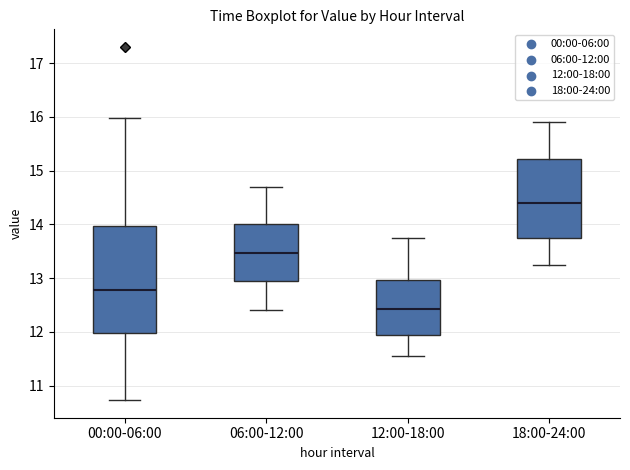

Reading left to right, read every box against the y-axis: the position of its median line, the range the box covers, and the ends of its whiskers. The values are not printed on the chart, so give them approximately, as read against the axis.

00:00-06:00: median 12.8, box 12.0 to 14.0, whiskers 10.7 to 16.0
06:00-12:00: median 13.5, box 12.9 to 14.0, whiskers 12.4 to 14.7
12:00-18:00: median 12.4, box 11.9 to 13.0, whiskers 11.6 to 13.8
18:00-24:00: median 14.4, box 13.7 to 15.2, whiskers 13.3 to 15.9